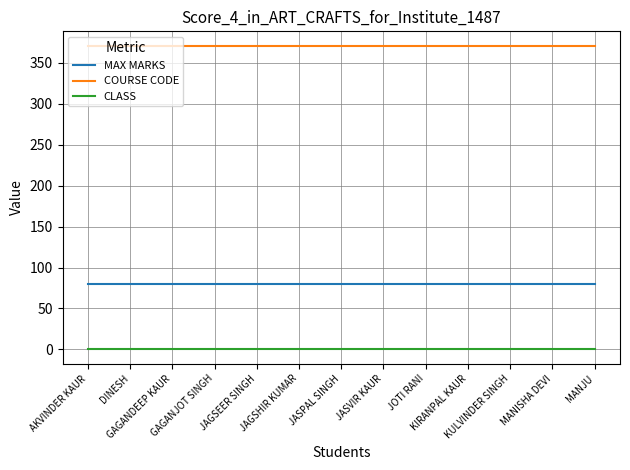

Rank the series by their maximum value, from highest to lowest.

COURSE CODE, MAX MARKS, CLASS